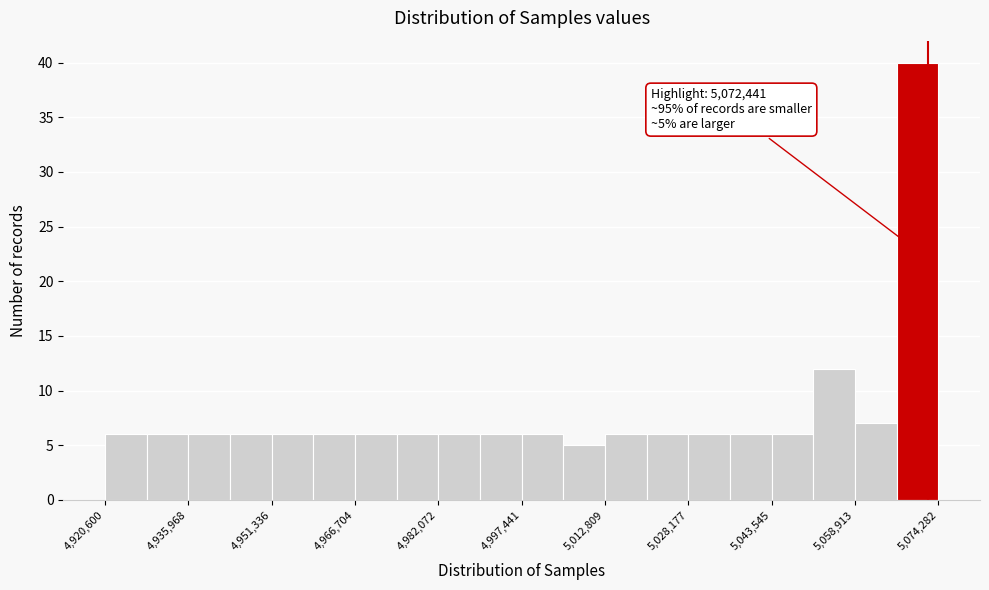

Read against the x-axis, roughly where is the centre of the tallest bar?

5070000